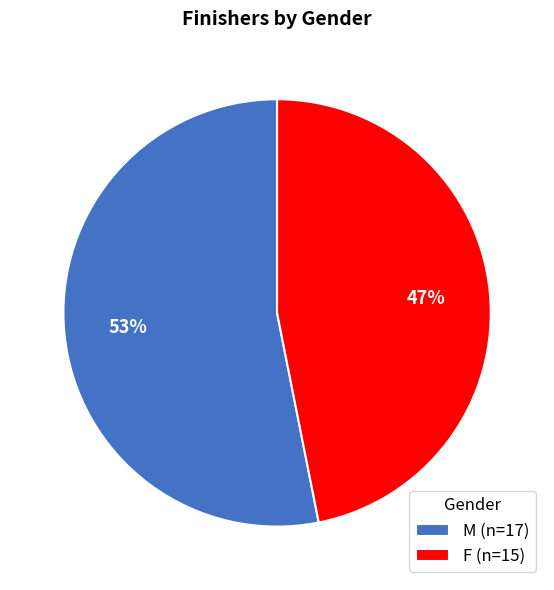

Is there a majority slice in this chart?

Yes